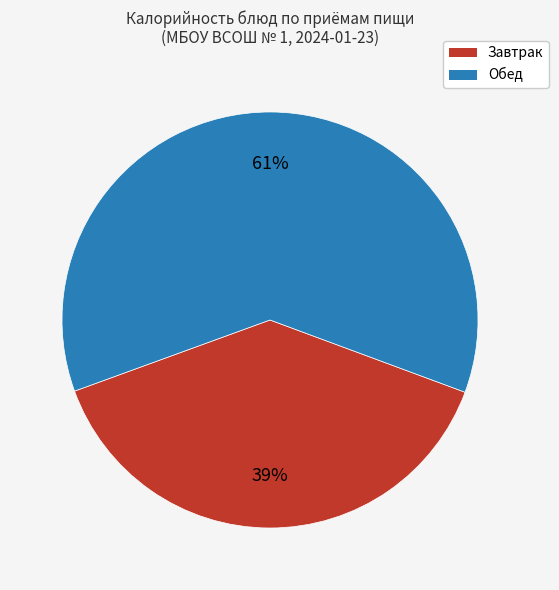

To the nearest percent, what is the difference between the largest and smallest slice percentages?

22%